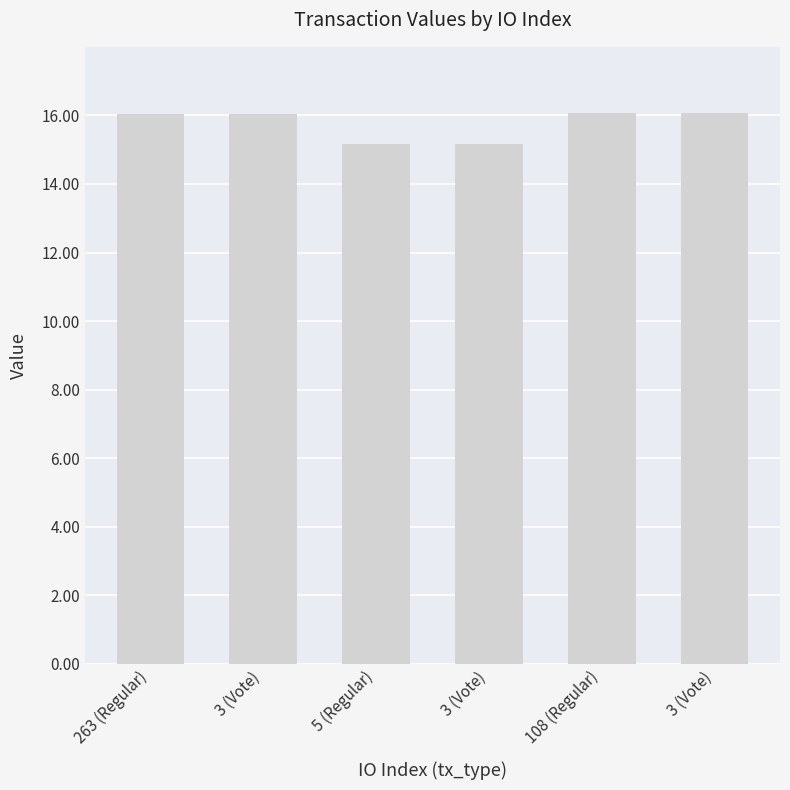

How many bars are there in total?

6